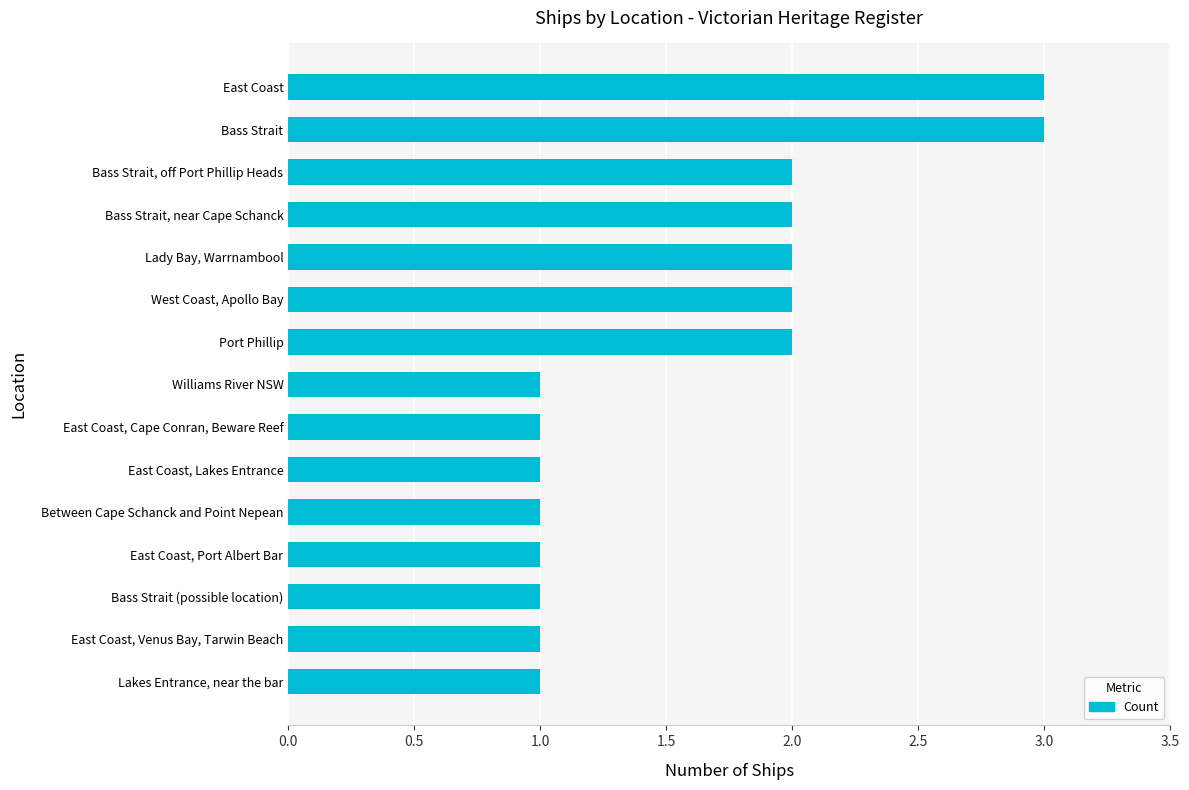

How many distinct data groups are displayed?

1